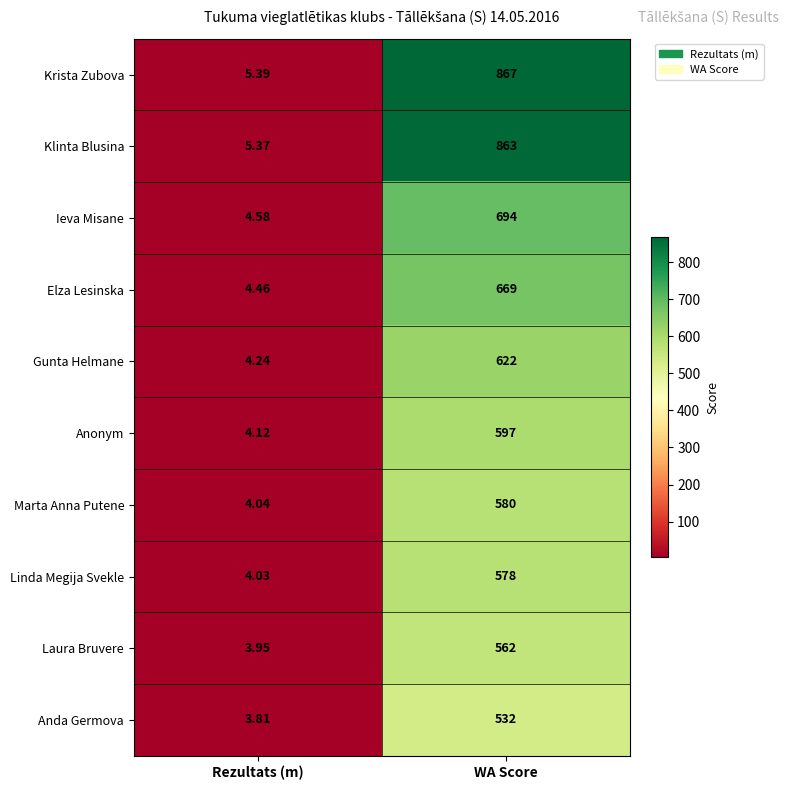

Where is Krista Zubova nearest to the value 436?

Rezultats (m)